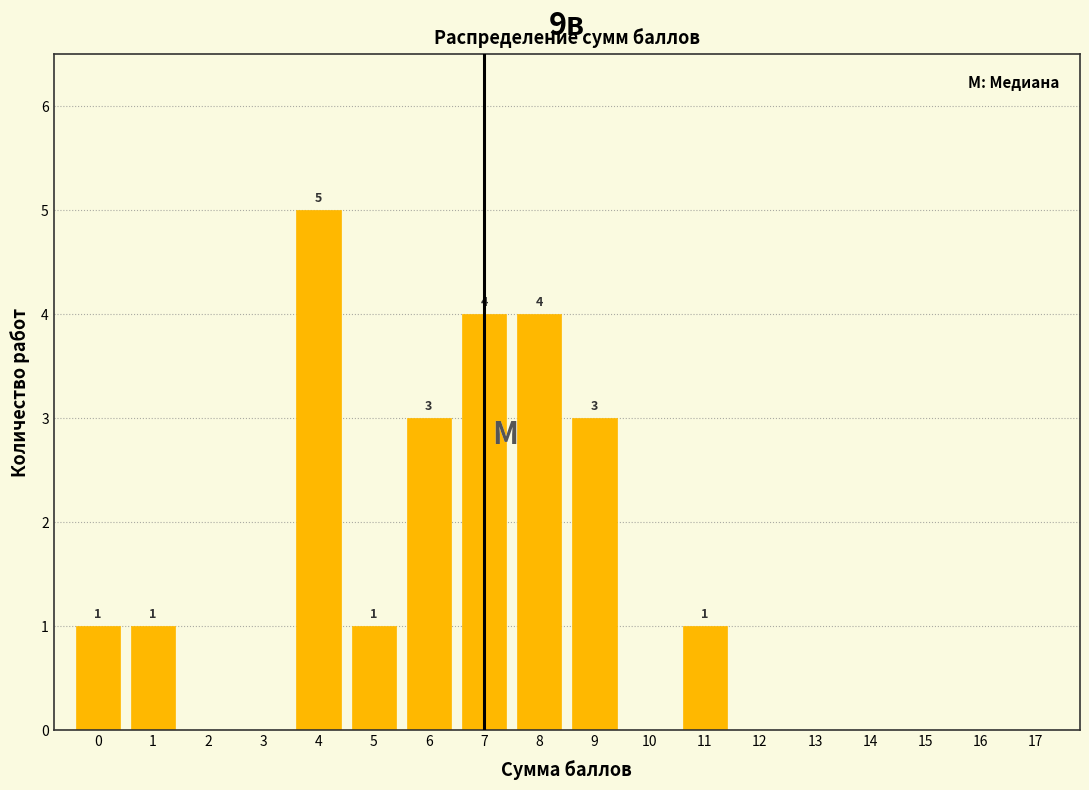

Which range on the x-axis has the tallest bar?

3.5 to 4.5